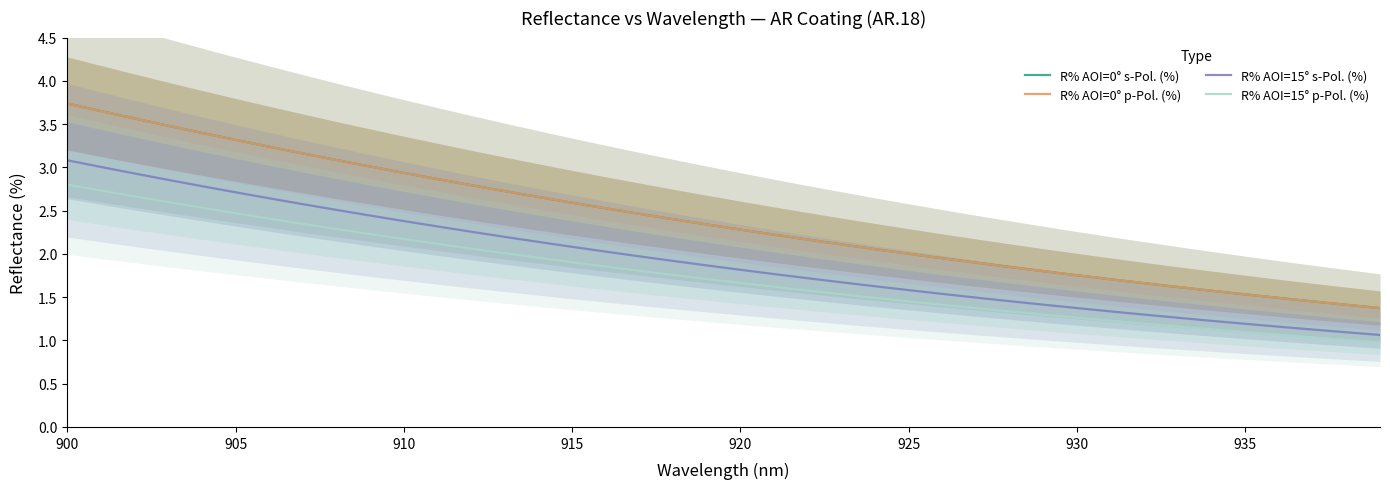

How many data points in R% AOI=15° p-Pol. (%) are above 1?

39